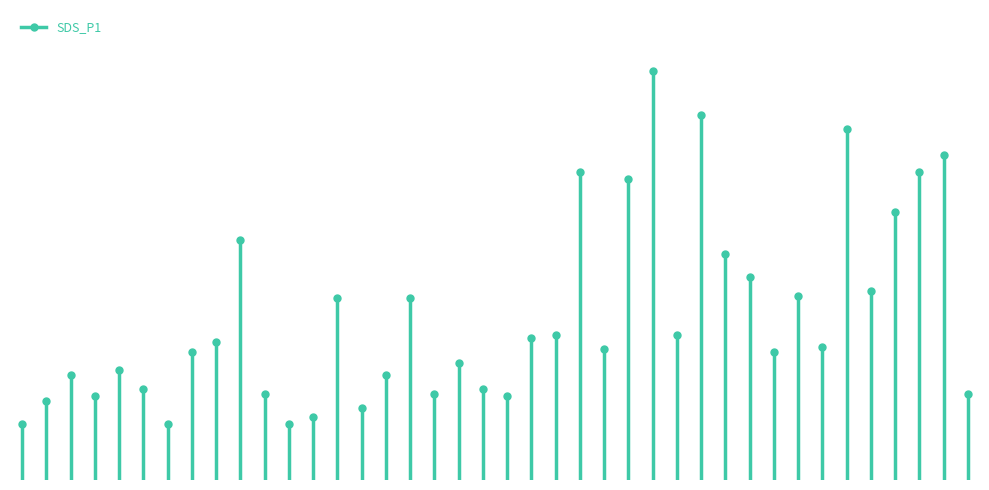

Where is the first local maximum?

00:05